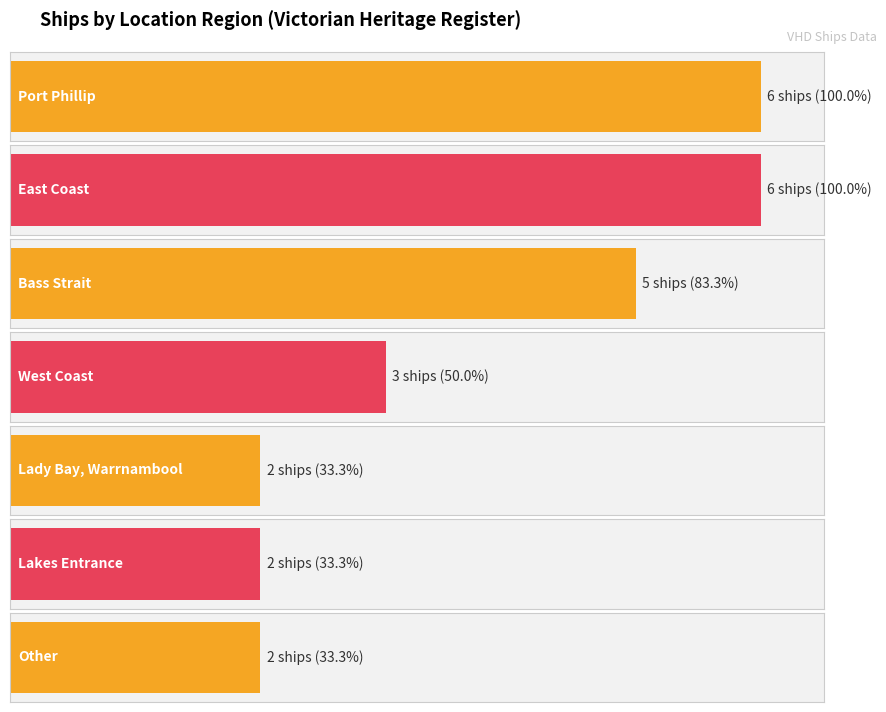

What is the change in value from Port Phillip to West Coast?

-3